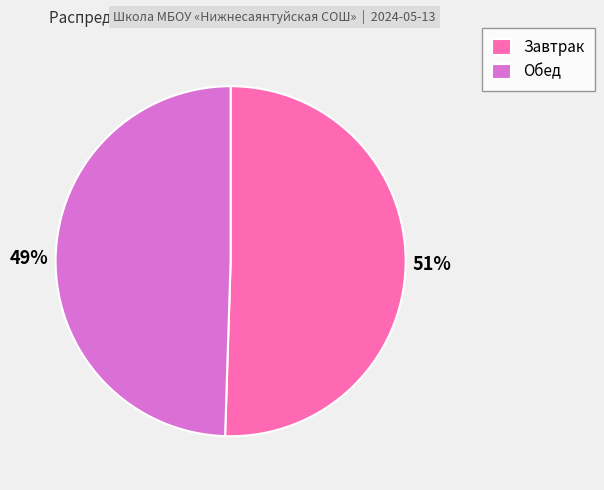

What percentage is the Завтрак slice, to the nearest percent?

51%